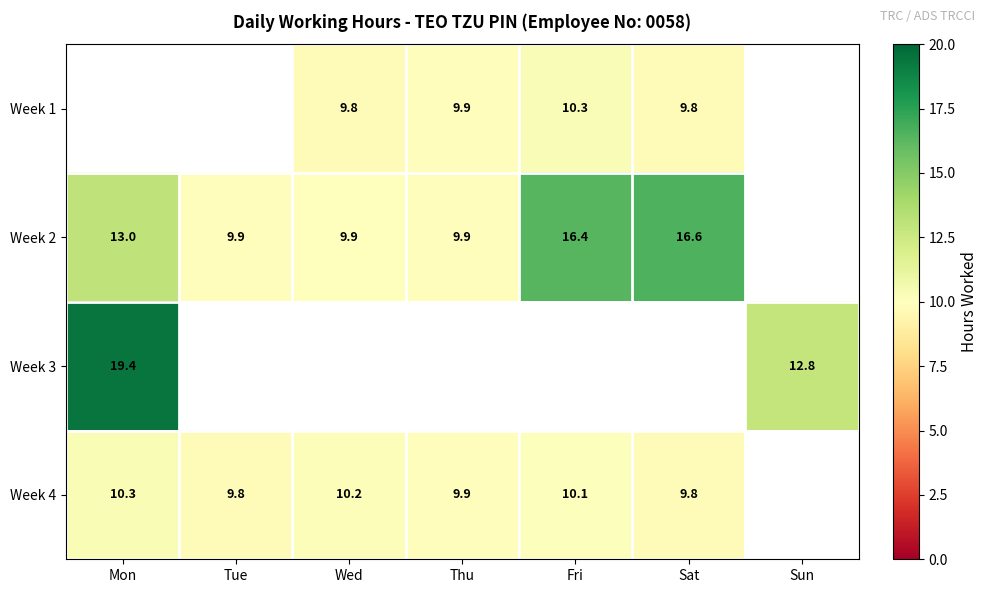

Is the value of Week 3 at Mon greater than the value of Week 1 at Thu?

Yes